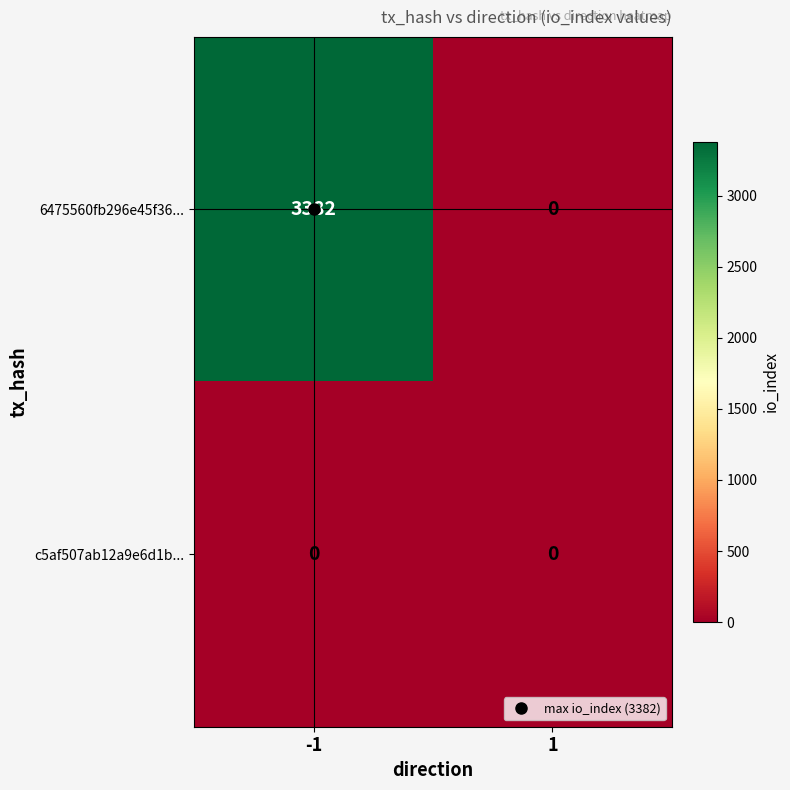

Rank the series by their average value, from highest to lowest.

6475560fb296e45f36..., c5af507ab12a9e6d1b...